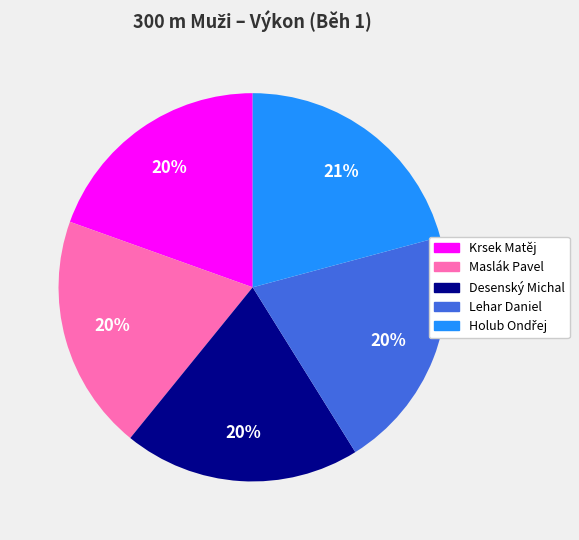

Does Krsek Matěj represent more than half of the total?

No